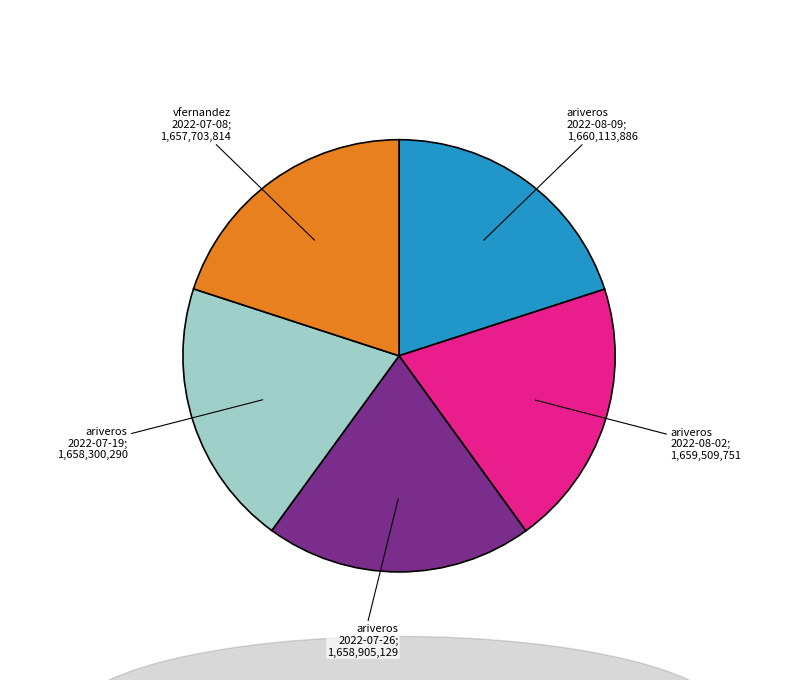

Is there a majority slice in this chart?

No